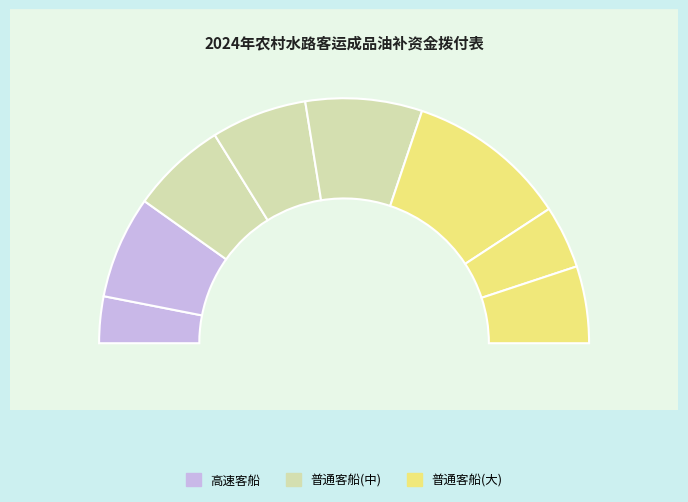

Does 湘江华客008 account for over 50% of the chart?

No